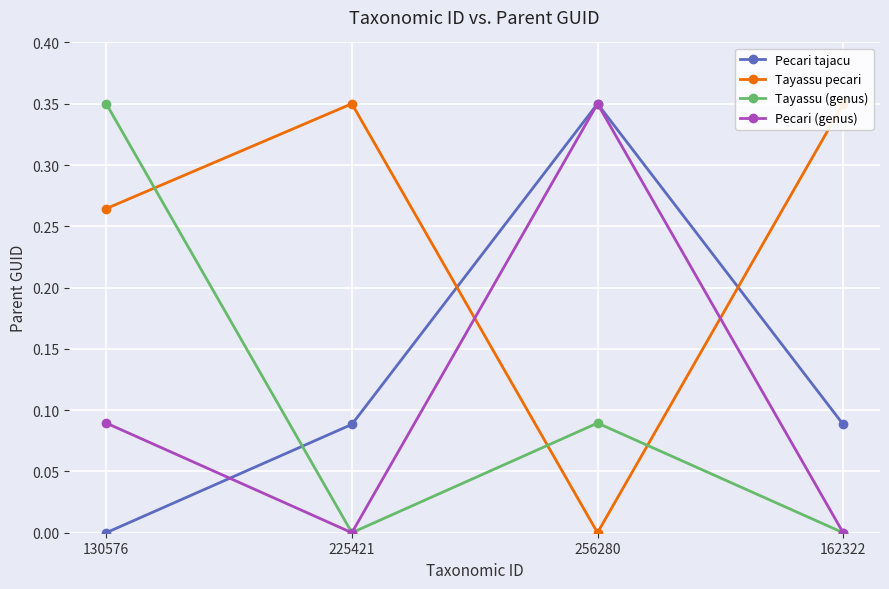

Count the number of categories in the chart.

4